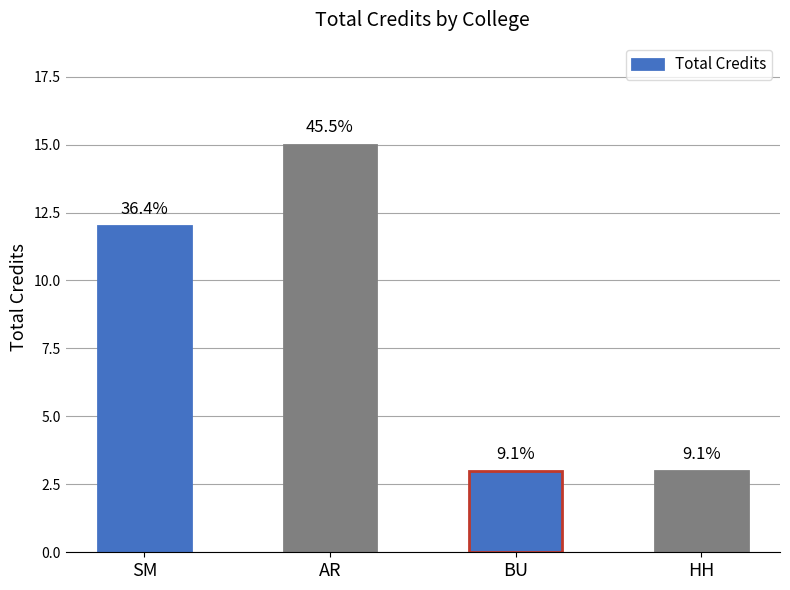

How many bars are there in total?

4